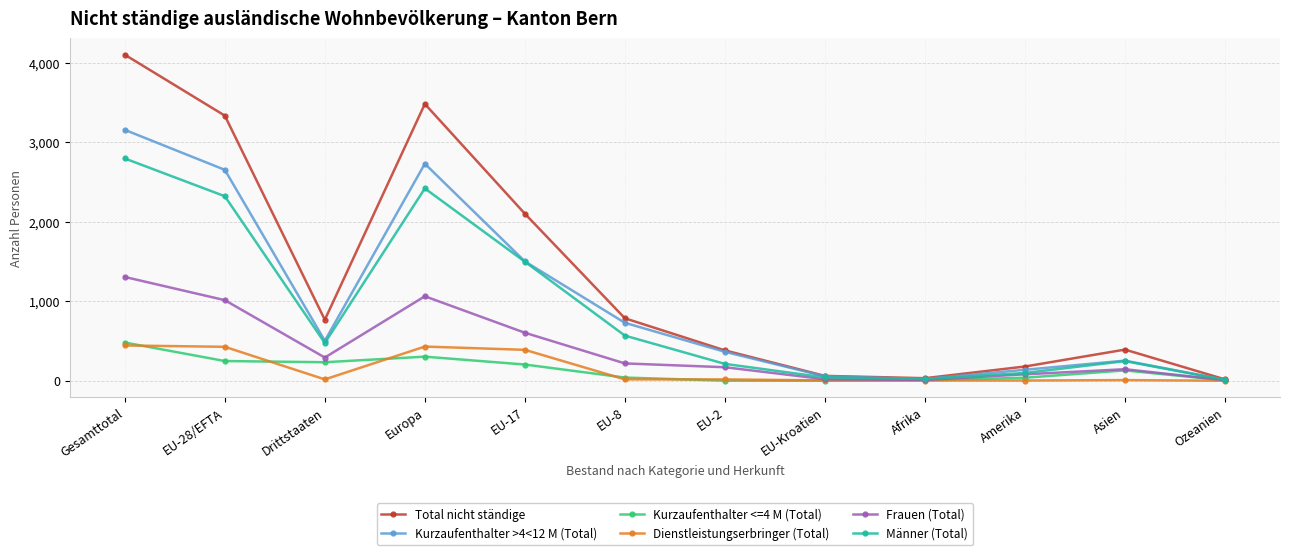

Which series has the widest spread of values?

Total nicht ständige